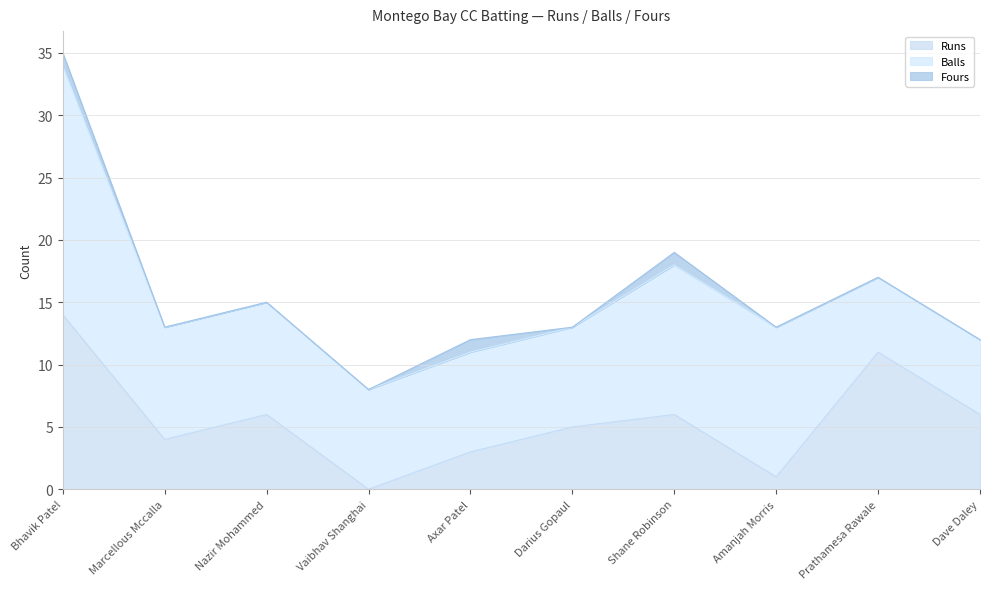

Rank the series at Vaibhav Shanghai from lowest to highest value.

Runs, Fours, Balls